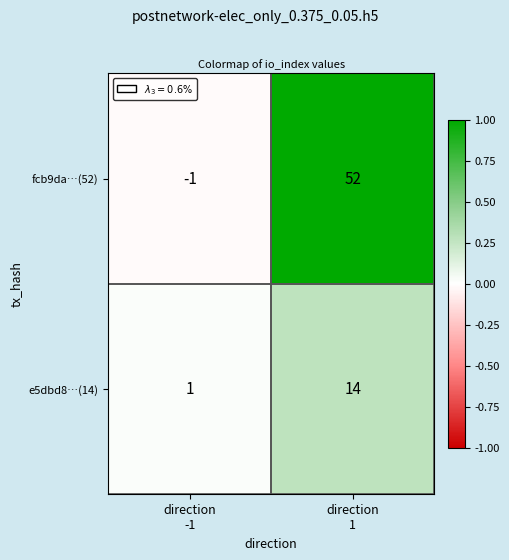

Which series has the widest spread of values?

fcb9da…(52)